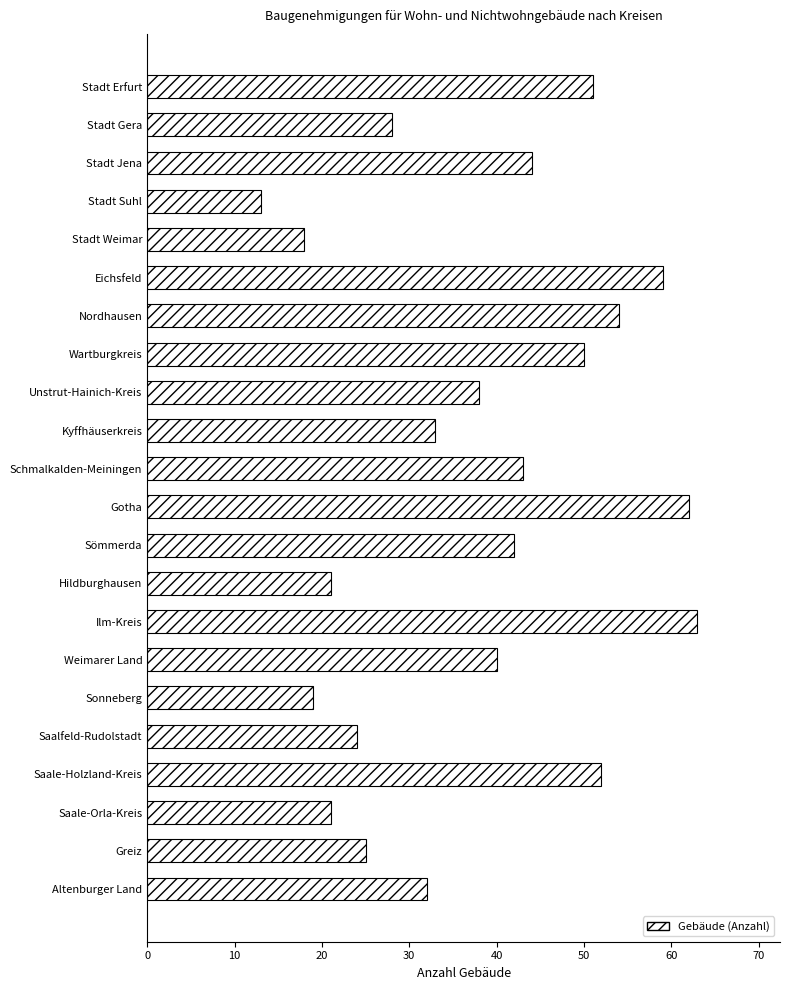

At which label is the value closest to 38?

Unstrut-Hainich-Kreis